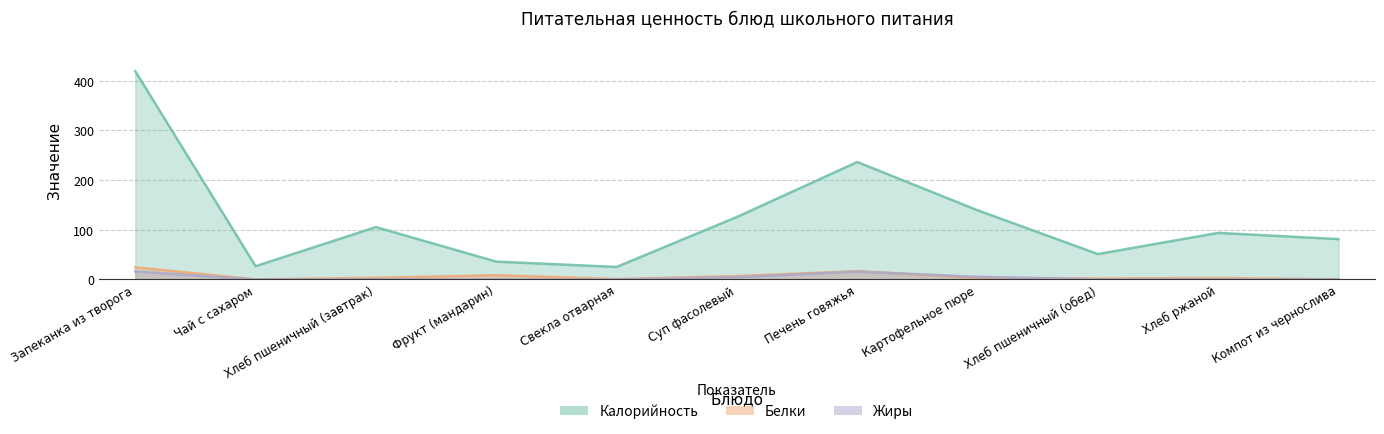

What is the sum of all Калорийность values?

1341.0